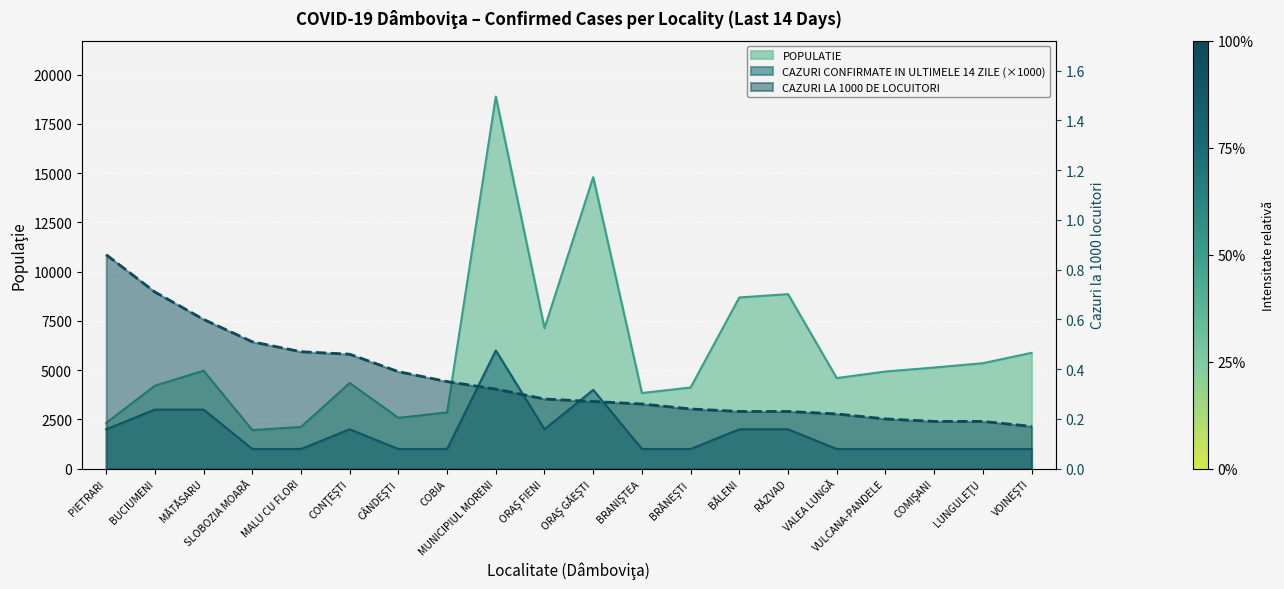

Does the chart display data point markers on the line(s)?

No